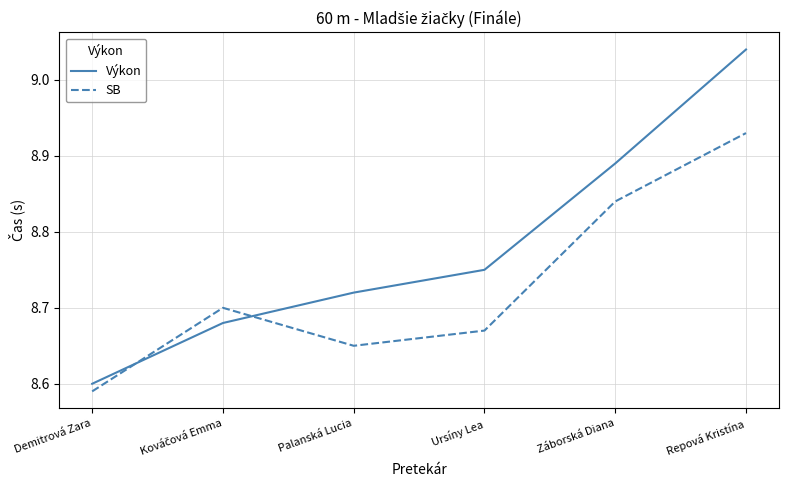

Which series has the largest total across all categories?

Výkon